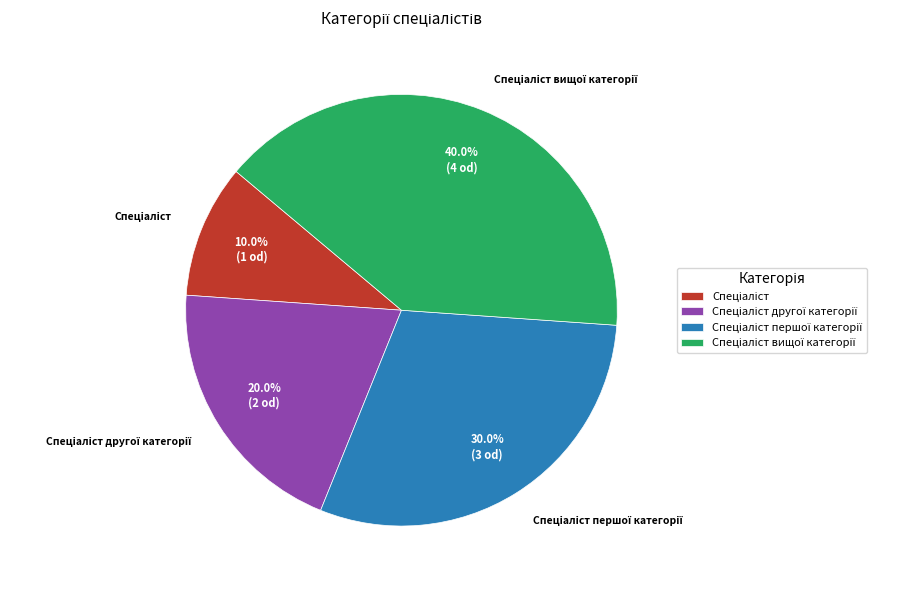

Is there any slice that represents more than half of the pie?

No